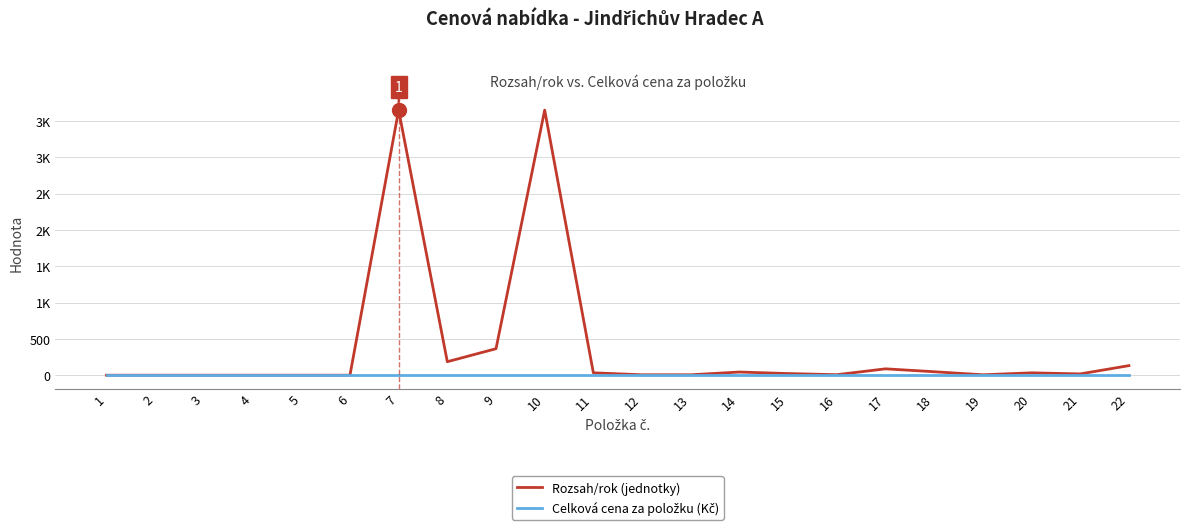

Does the chart display data point markers on the line(s)?

No